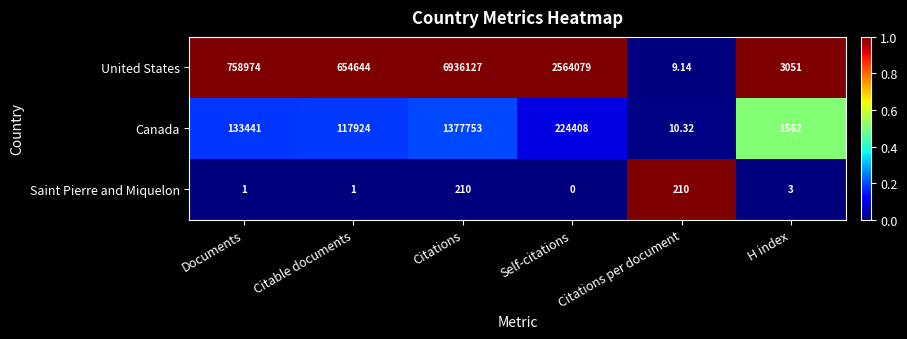

Which category has the lowest value in the Canada series?

Citations per document